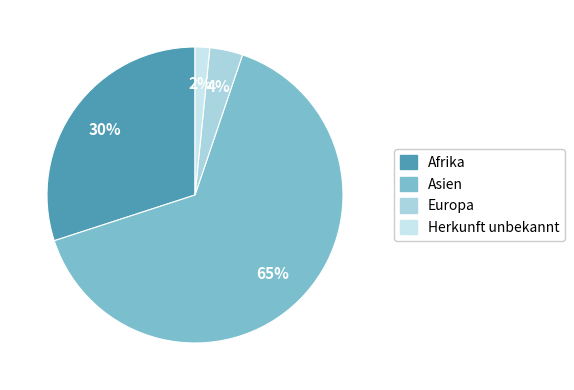

How many segments does this pie chart have?

4